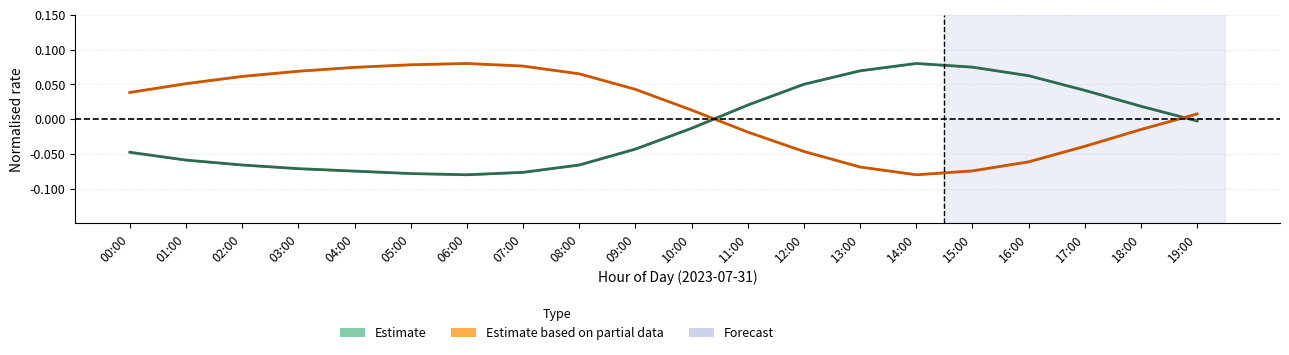

How many interior local peaks does the Estimate based on partial data series have?

1